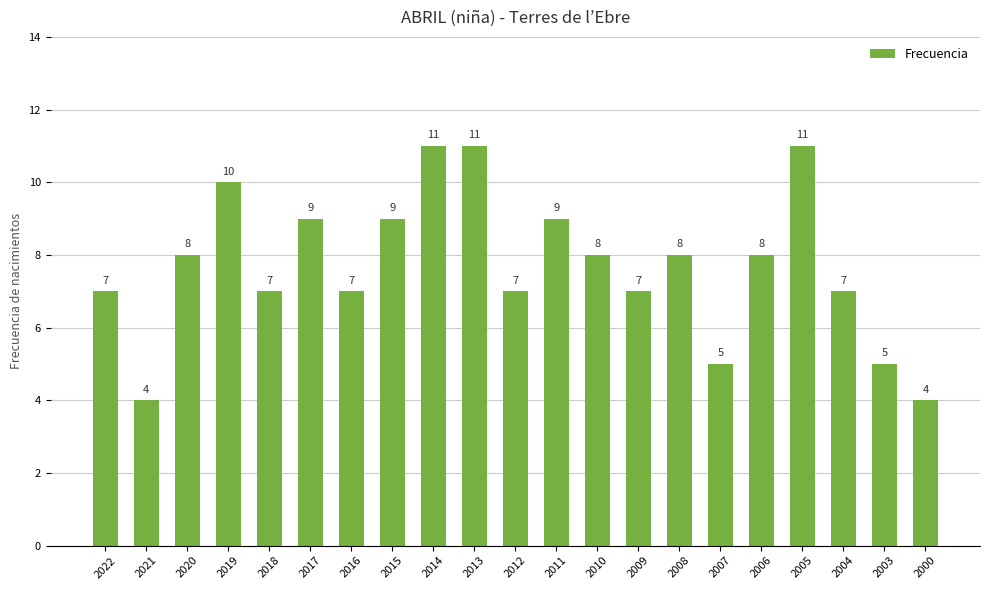

Reading left to right, list all the values displayed in this chart.

7	4	8	10	7	9	7	9	11	11	7	9	8	7	8	5	8	11	7	5	4